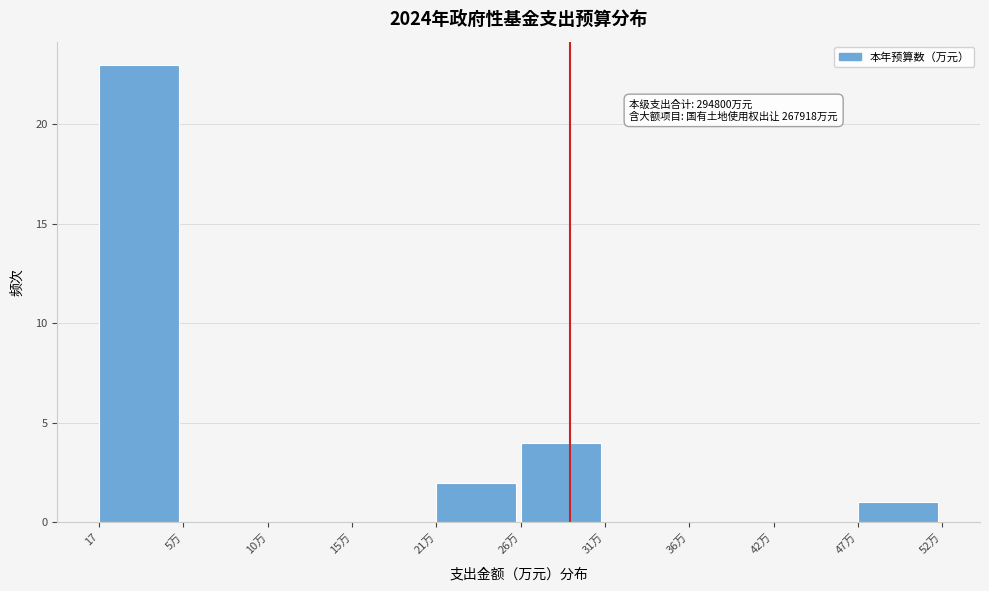

Reading left to right, what are all the values shown in this chart?

17=23	5万=0	10万=0	15万=0	21万=2	26万=4	31万=0	36万=0	42万=0	47万=1